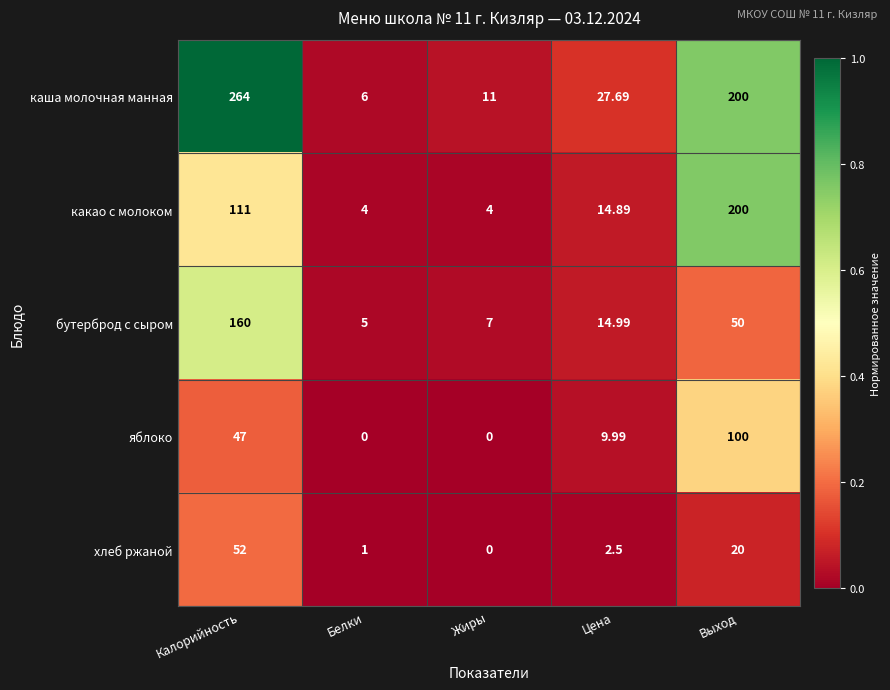

Count the number of categories in the chart.

5